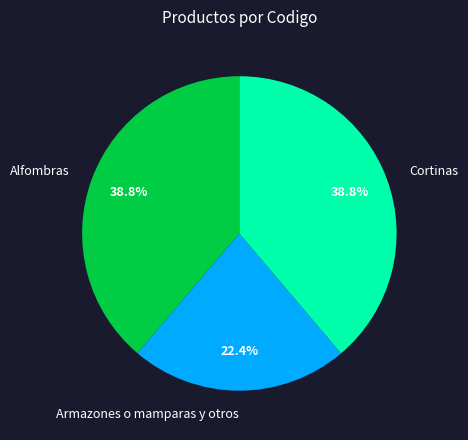

To the nearest percent, what percentage of the pie is Cortinas?

39%